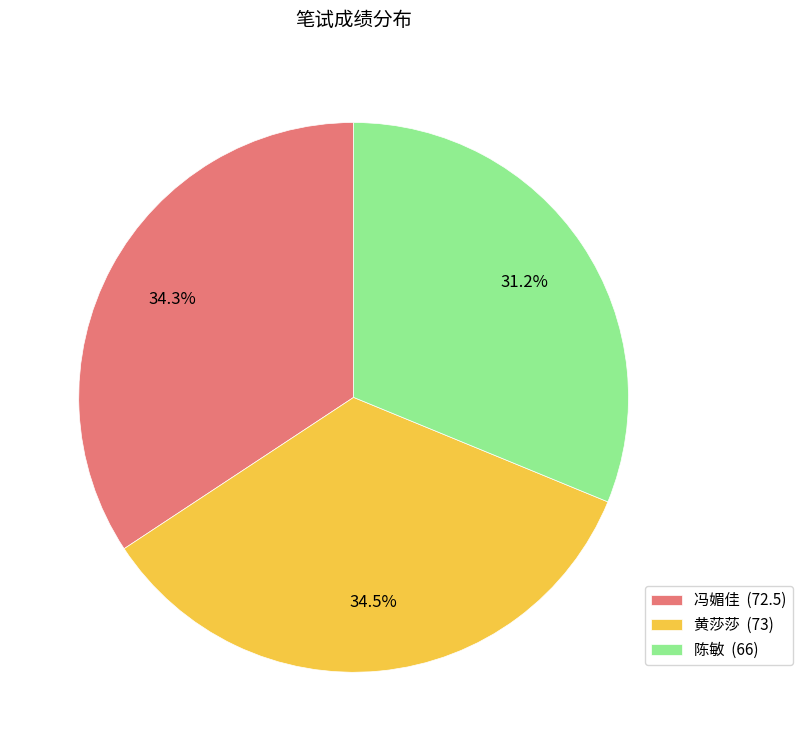

What is the total percentage of 黄莎莎 (73) and 冯媚佳 (72.5)?

68.8%